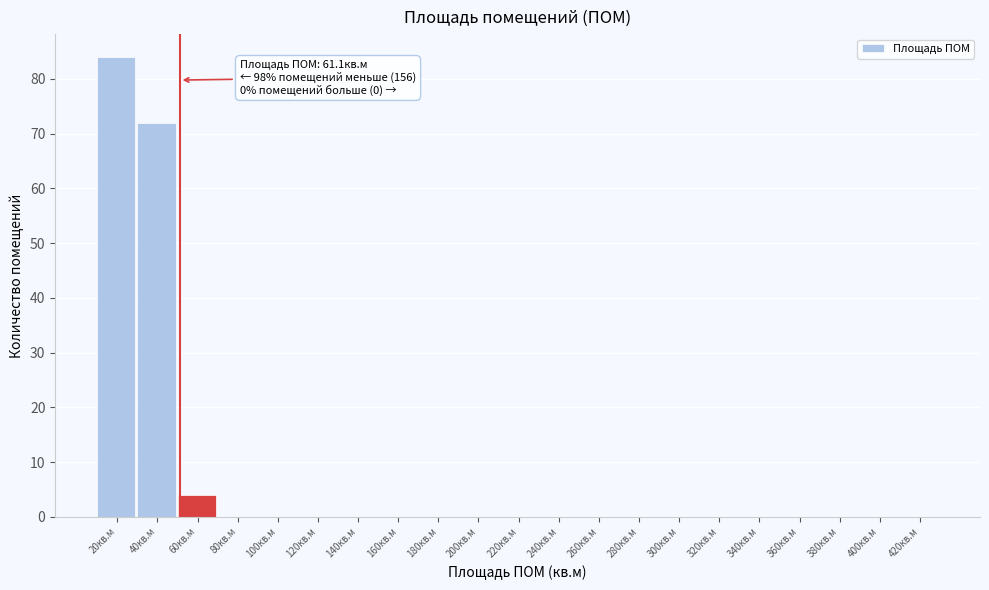

Reading left to right, list all the values displayed in this chart.

20кв.м=84	40кв.м=72	60кв.м=4	80кв.м=0	100кв.м=0	120кв.м=0	140кв.м=0	160кв.м=0	180кв.м=0	200кв.м=0	220кв.м=0	240кв.м=0	260кв.м=0	280кв.м=0	300кв.м=0	320кв.м=0	340кв.м=0	360кв.м=0	380кв.м=0	400кв.м=0	420кв.м=0